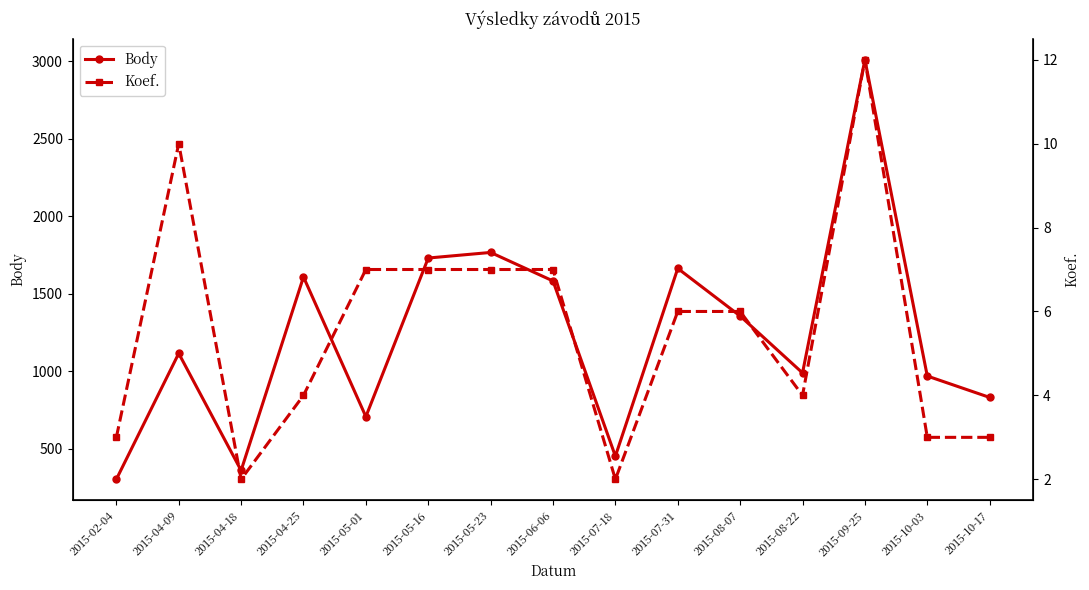

Which category has the highest value in the Koef. series?

2015-09-25